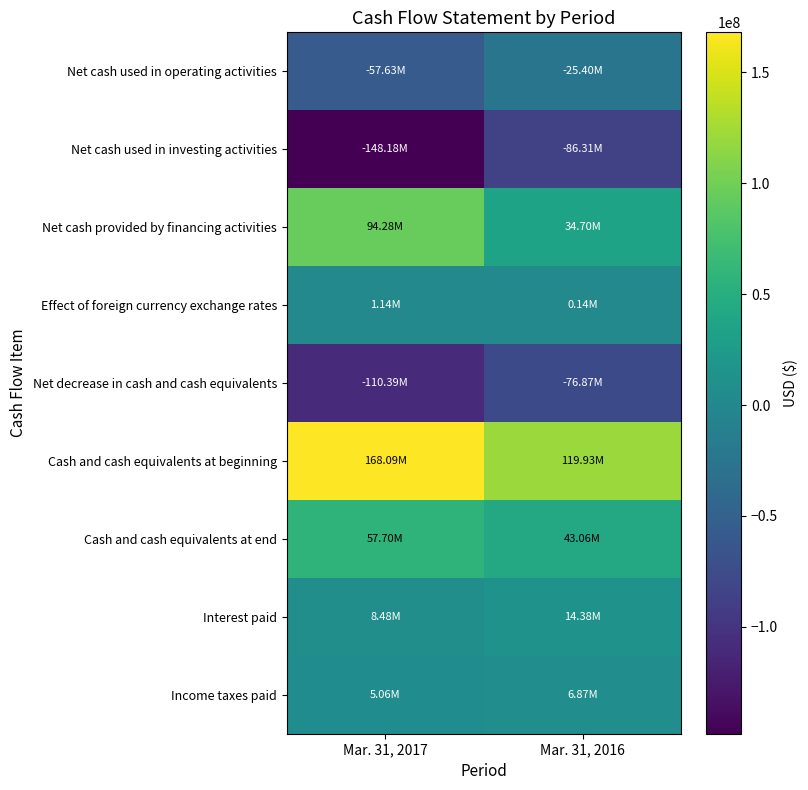

Reading left to right, list all the values displayed in this chart.

Net cash used in operating activities: Mar. 31, 2017=-57631880	Mar. 31, 2016=-25403676
Net cash used in investing activities: Mar. 31, 2017=-148182788	Mar. 31, 2016=-86307678
Net cash provided by financing activities: Mar. 31, 2017=94279564	Mar. 31, 2016=34699757
Effect of foreign currency exchange rates: Mar. 31, 2017=1144379	Mar. 31, 2016=138350
Net decrease in cash and cash equivalents: Mar. 31, 2017=-110390725	Mar. 31, 2016=-76873247
Cash and cash equivalents at beginning: Mar. 31, 2017=168086445	Mar. 31, 2016=119928485
Cash and cash equivalents at end: Mar. 31, 2017=57695720	Mar. 31, 2016=43055238
Interest paid: Mar. 31, 2017=8482216	Mar. 31, 2016=14380560
Income taxes paid: Mar. 31, 2017=5057042	Mar. 31, 2016=6874104